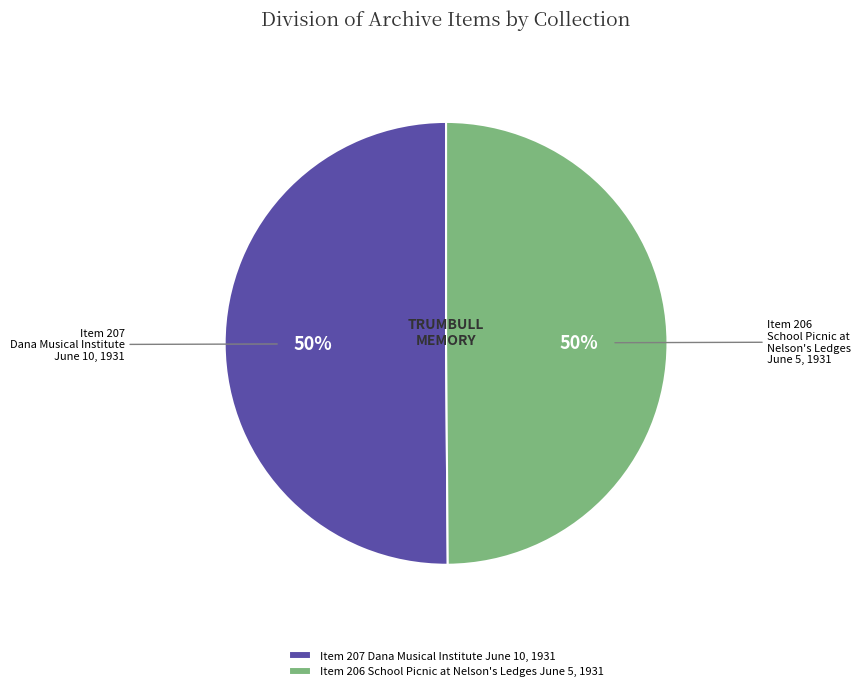

True or false: Item 207 Dana Musical Institute June 10, 1931 accounts for 50% of the total.

True